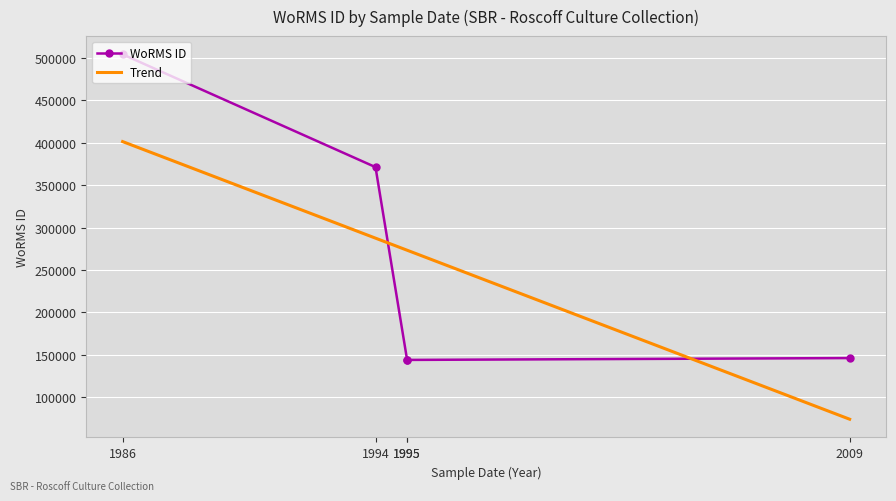

List the labels in order of value, largest first.

1986-10-01, 1994-01-01, 2009-01-01, 1995-01-01, 1995-01-01